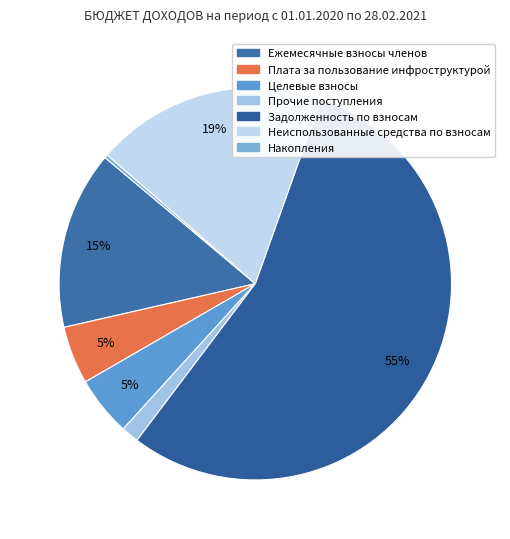

What portion of the pie excludes Неиспользованные средства по взносам?

80.9%